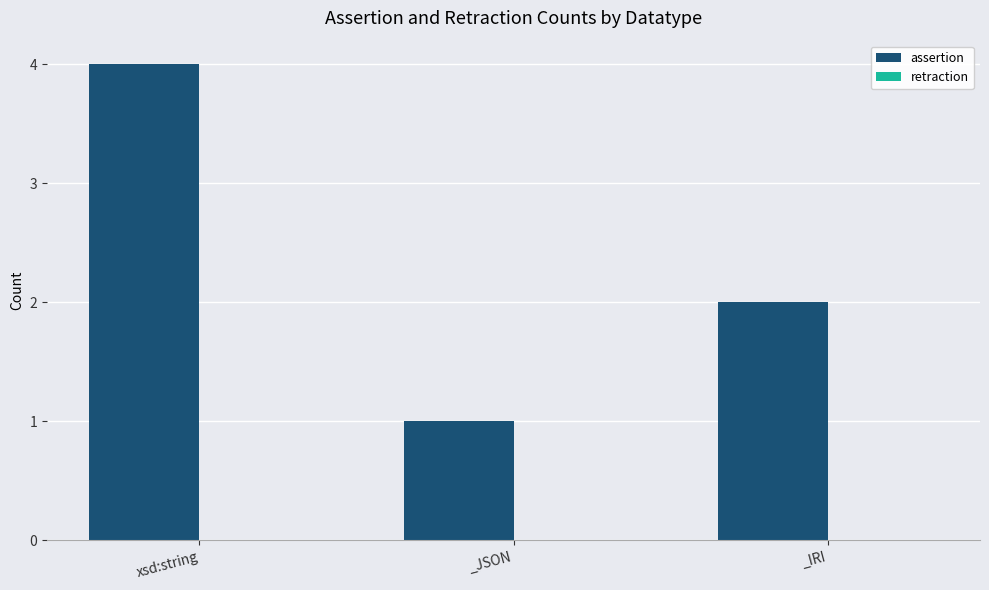

Reading right to left, transcribe all the data shown in this chart.

2	1	4